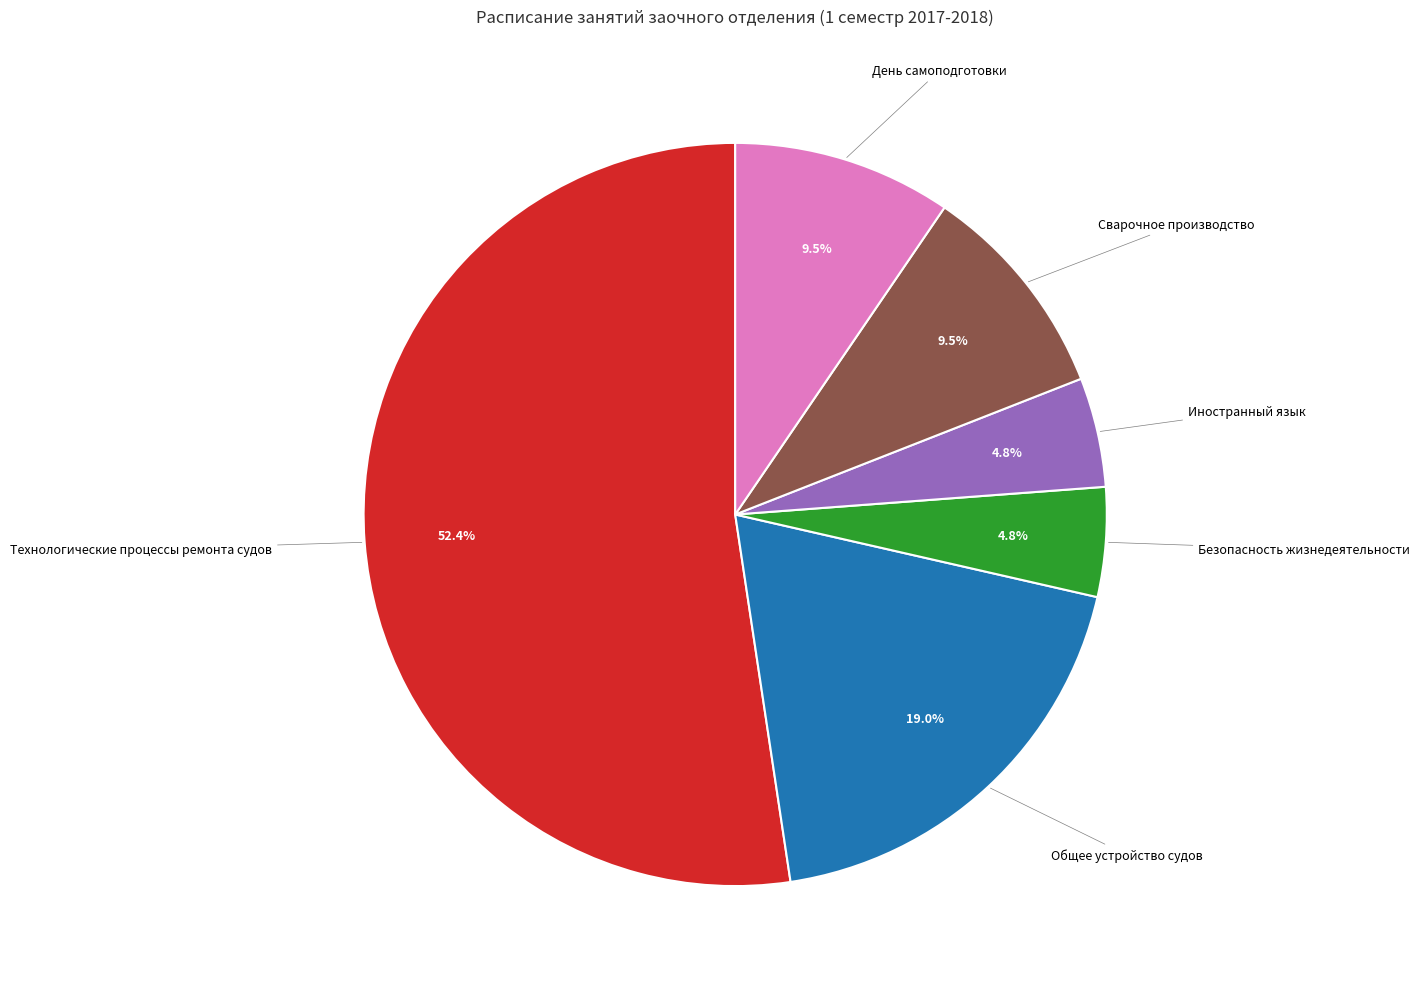

To the nearest percent, what is the difference between the largest and smallest slice percentages?

48%